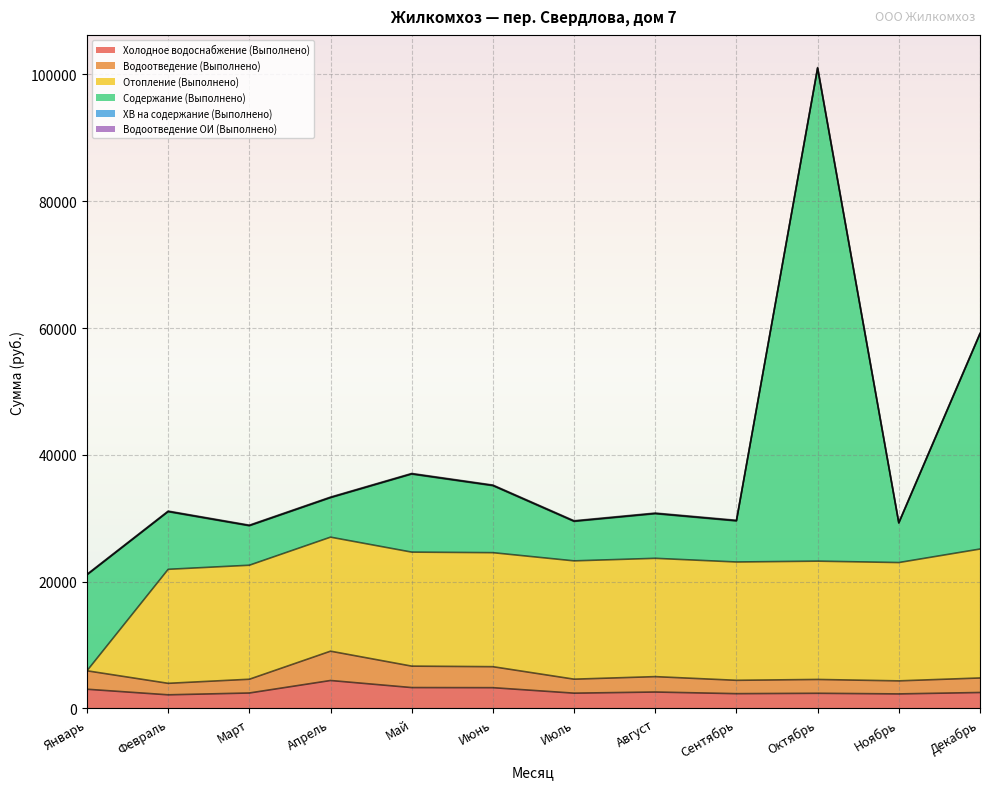

At which category is the sum across all series the highest?

Октябрь